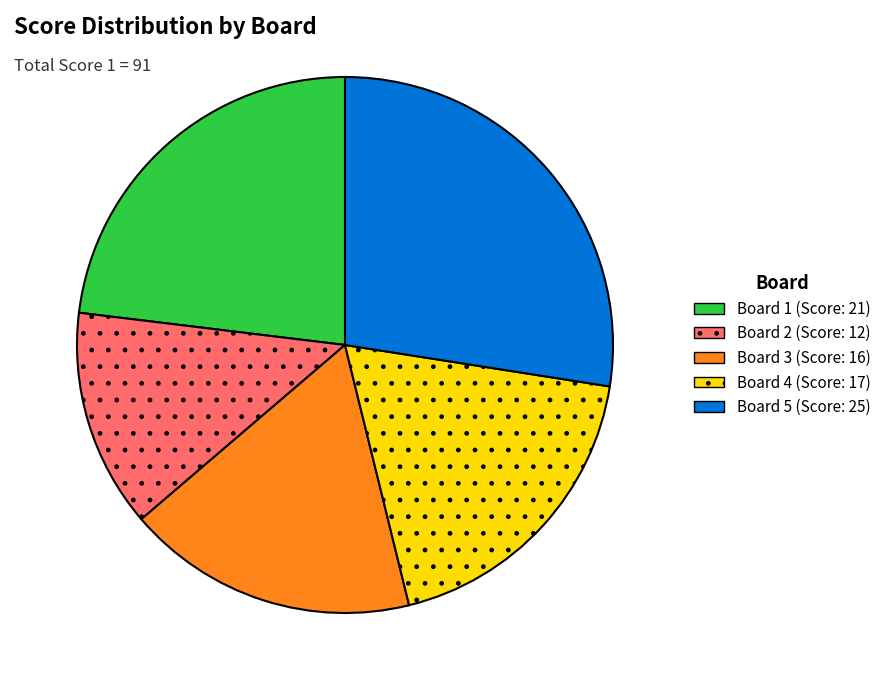

Does Board 2 account for over 50% of the chart?

No